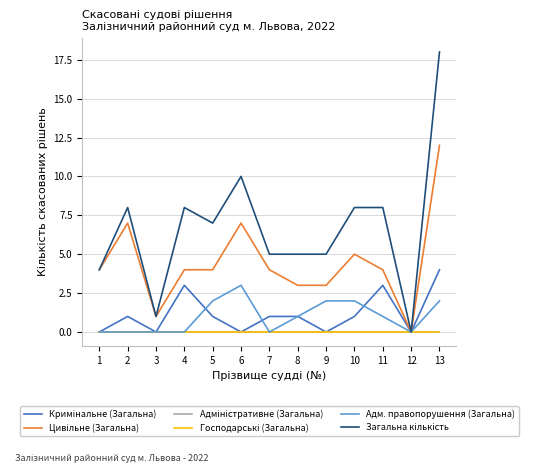

At which category does Кримінальне (Загальна) reach its first local peak?

2